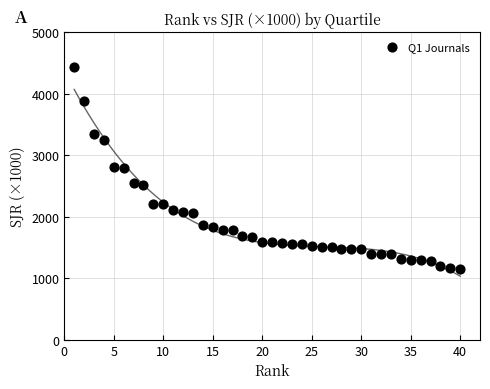

What is the range of X values (max minus min)?

39